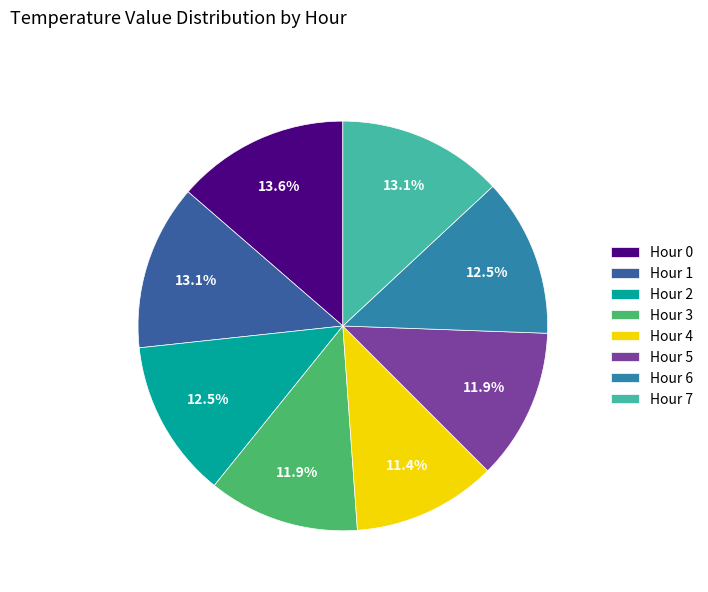

Which has a higher value, Hour 7 or Hour 5?

Hour 7